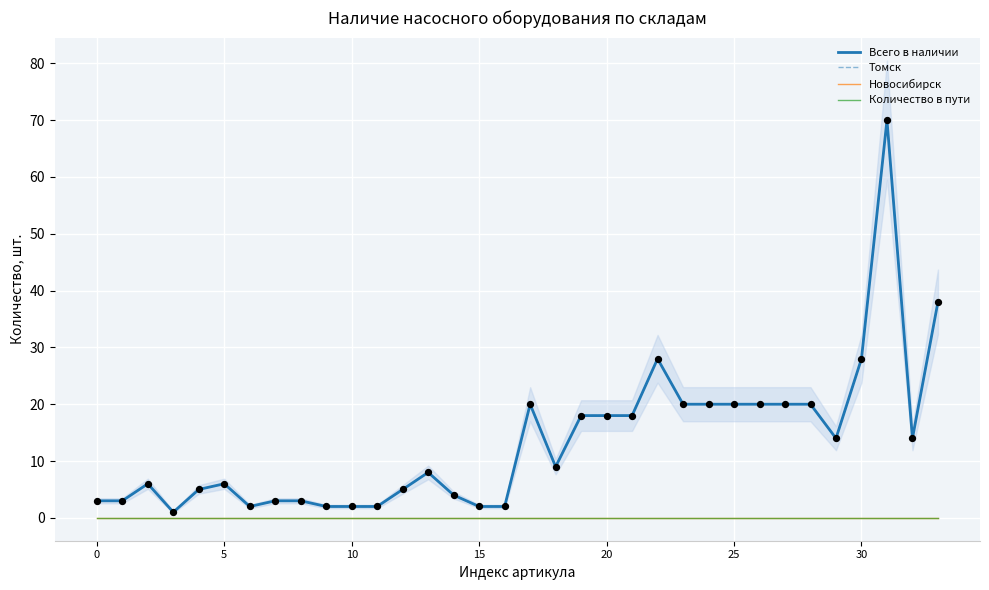

What is the total value across all series at 15?

2